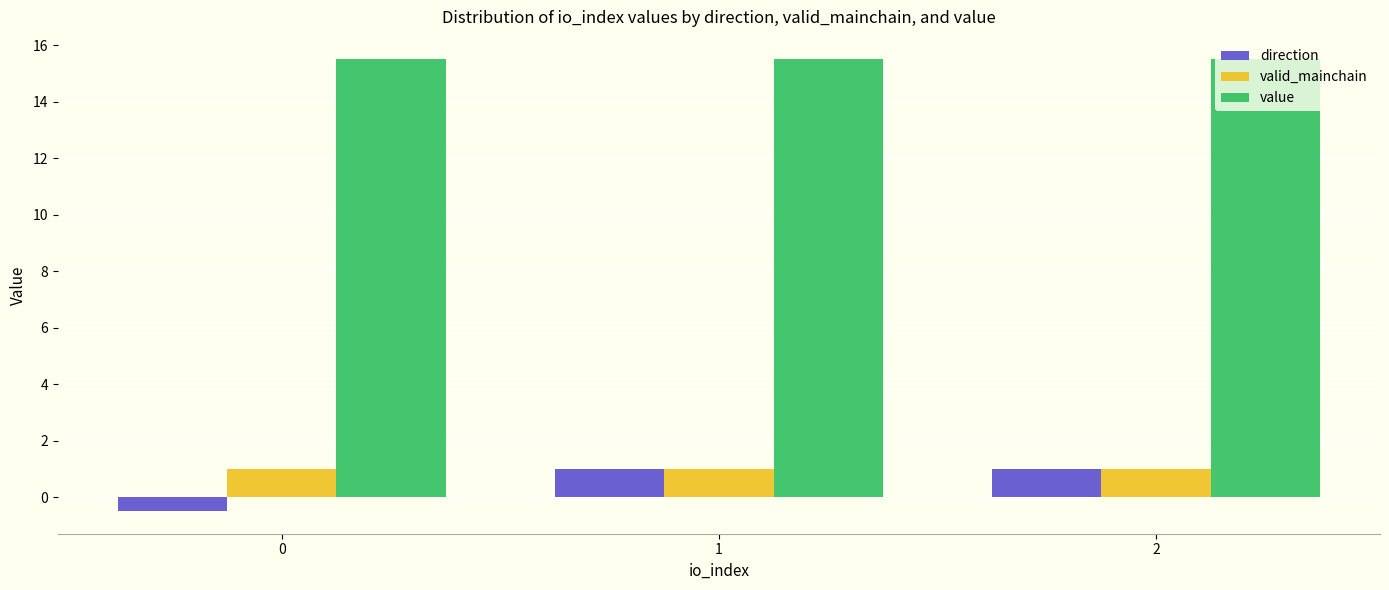

What is the value of the direction bar at the 1st from the left?

-0.5